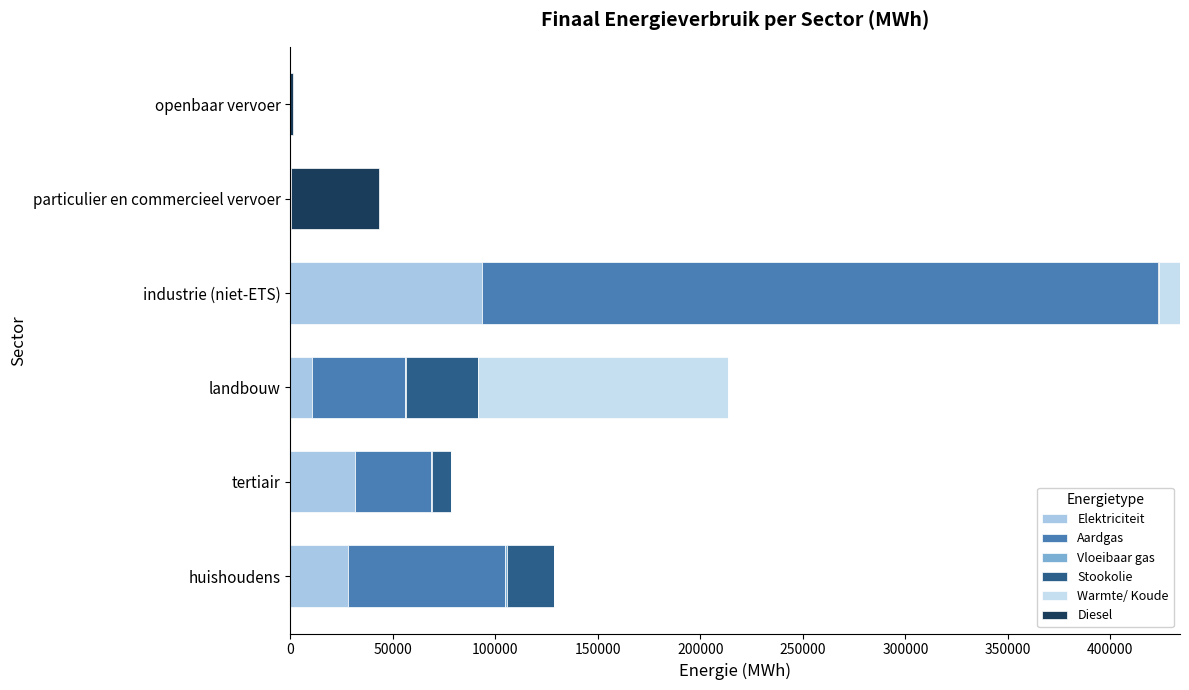

How many data points does each series have?

6